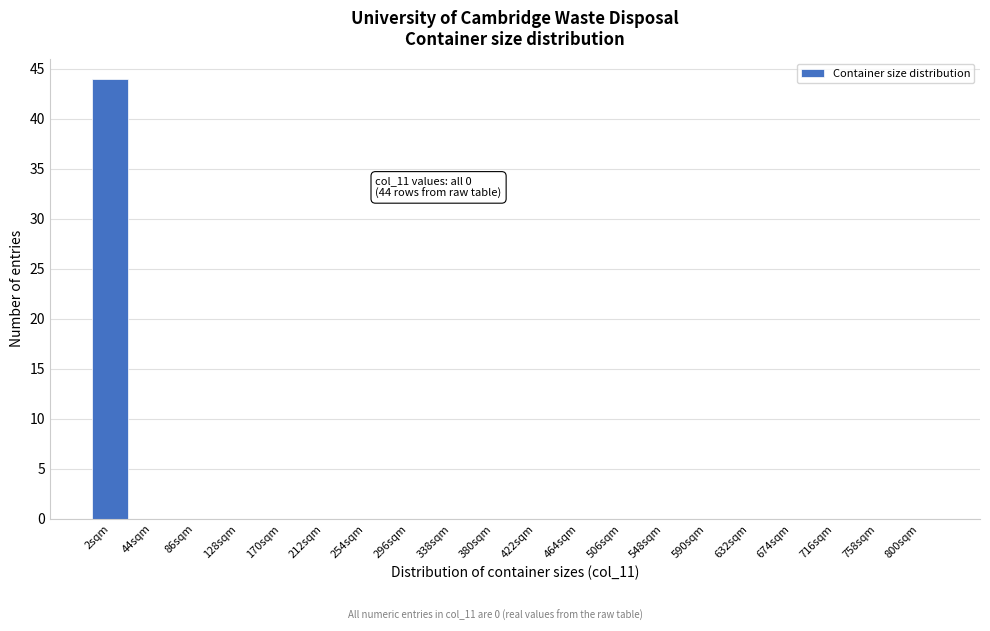

Reading left to right, extract all data points from this chart.

2sqm=44	44sqm=0	86sqm=0	128sqm=0	170sqm=0	212sqm=0	254sqm=0	296sqm=0	338sqm=0	380sqm=0	422sqm=0	464sqm=0	506sqm=0	548sqm=0	590sqm=0	632sqm=0	674sqm=0	716sqm=0	758sqm=0	800sqm=0